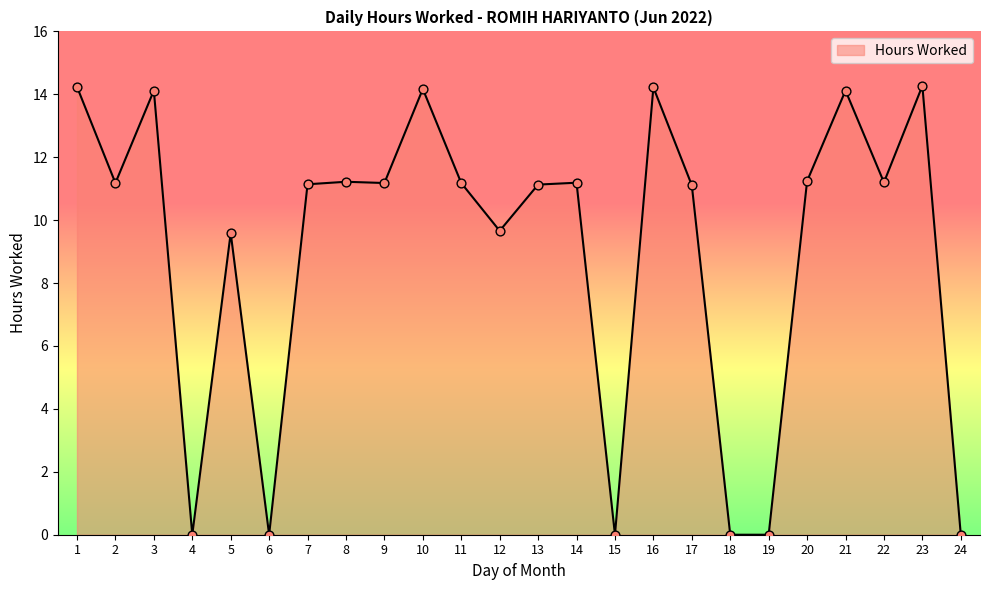

What is the change in value from 3 to 13?

-3.0